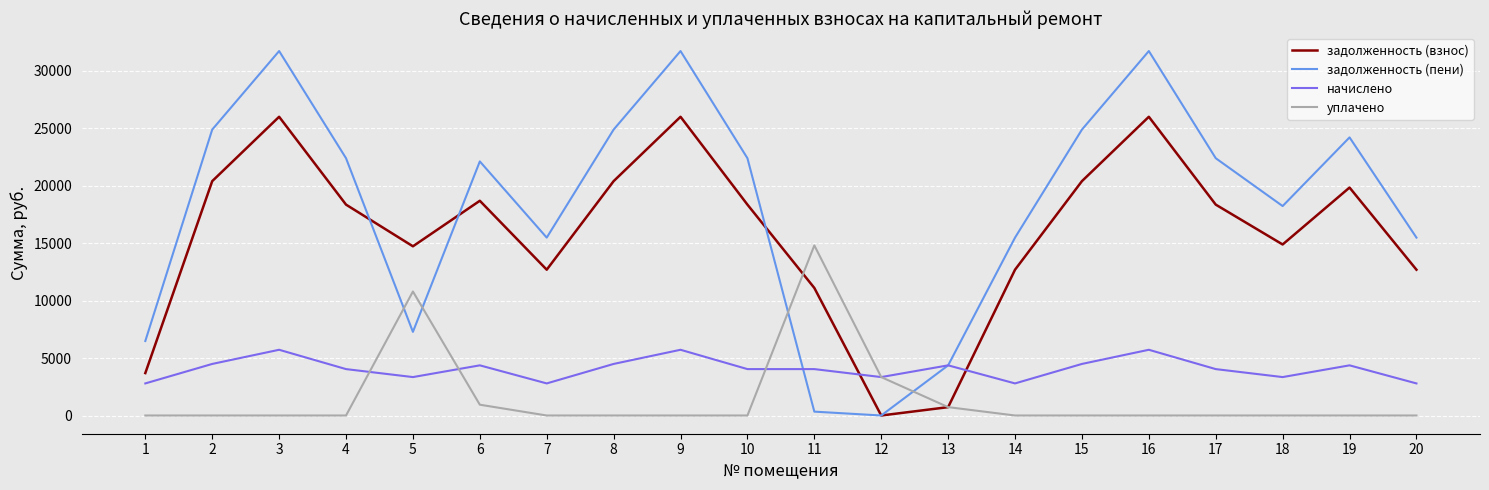

Is it true that начислено equals 4361.4 at 19?

True